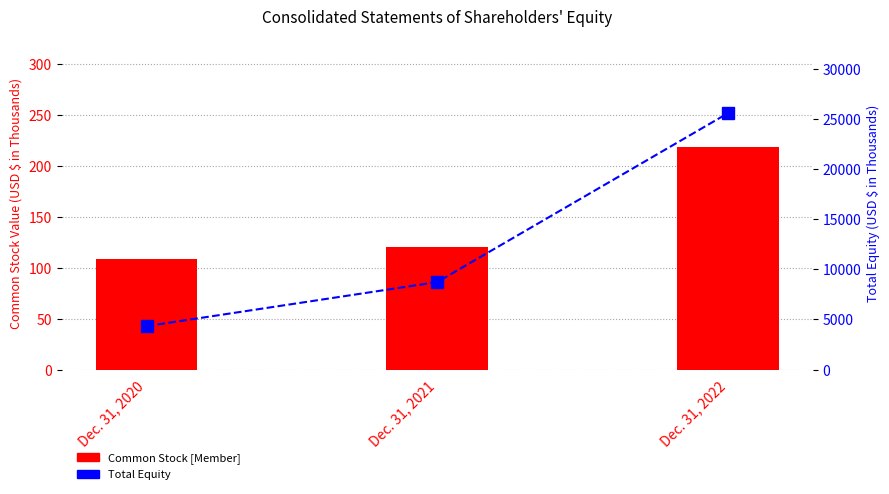

At which label is Common Stock [Member] closest to 163?

Dec. 31, 2021